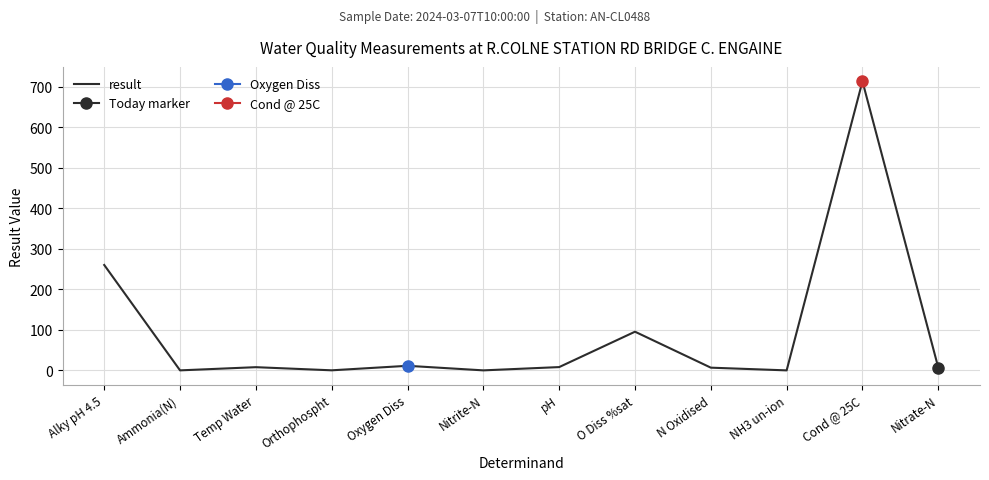

True or false: the data shows 3.5 at Temp Water.

False